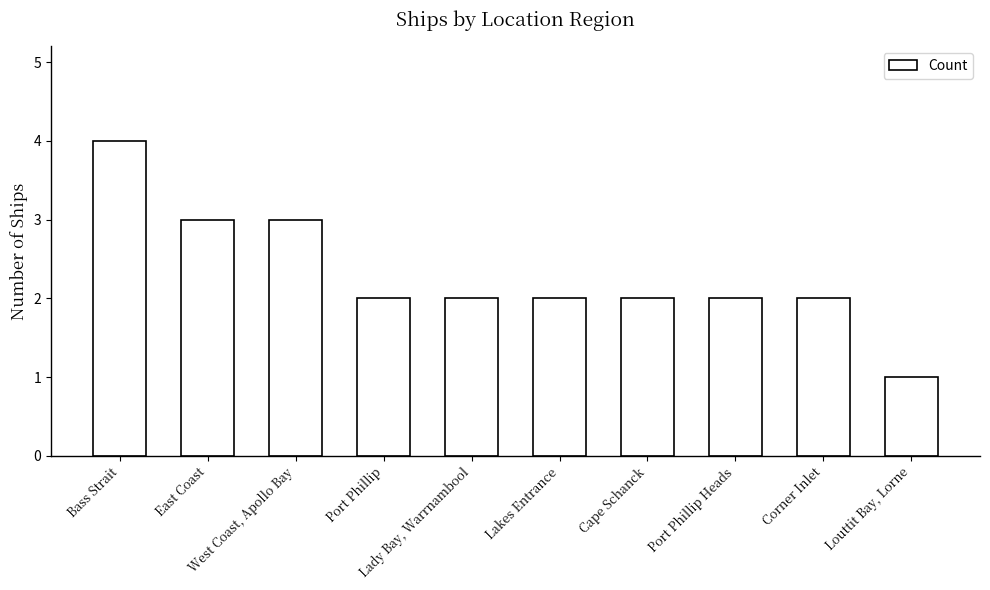

Reading right to left, extract all data points from this chart.

1	2	2	2	2	2	2	3	3	4